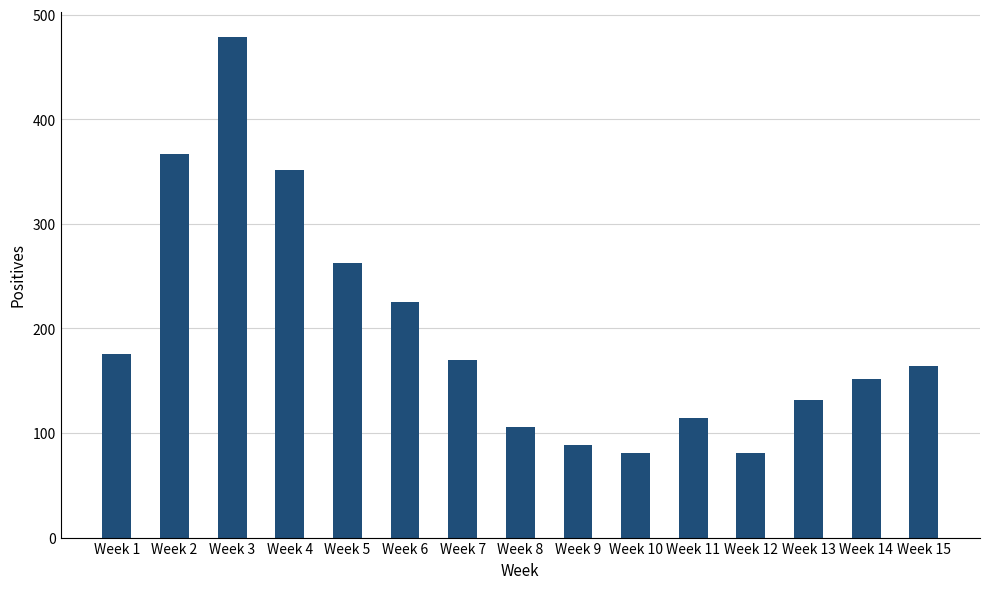

What is the smallest value displayed?

81